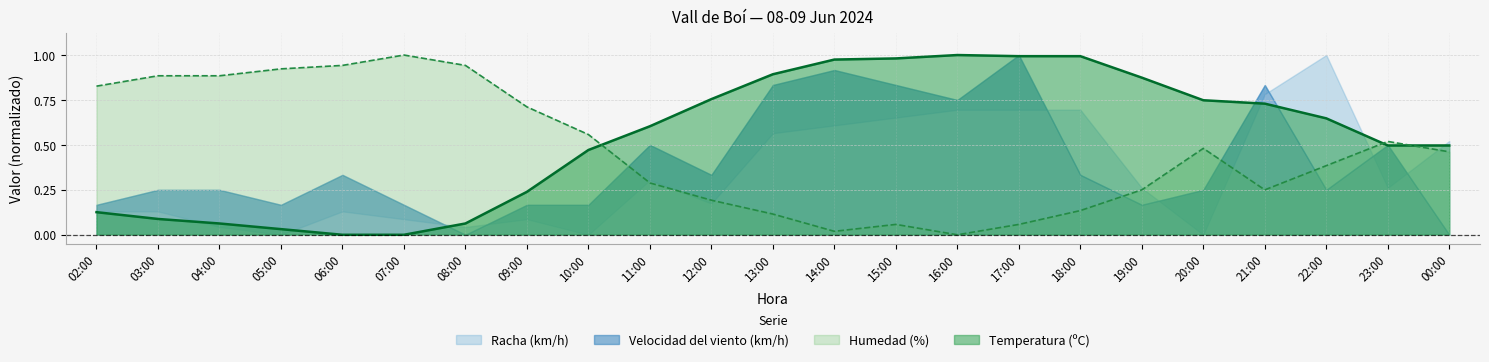

True or false: Humedad (%) and Temperatura (ºC) intersect in this chart.

True